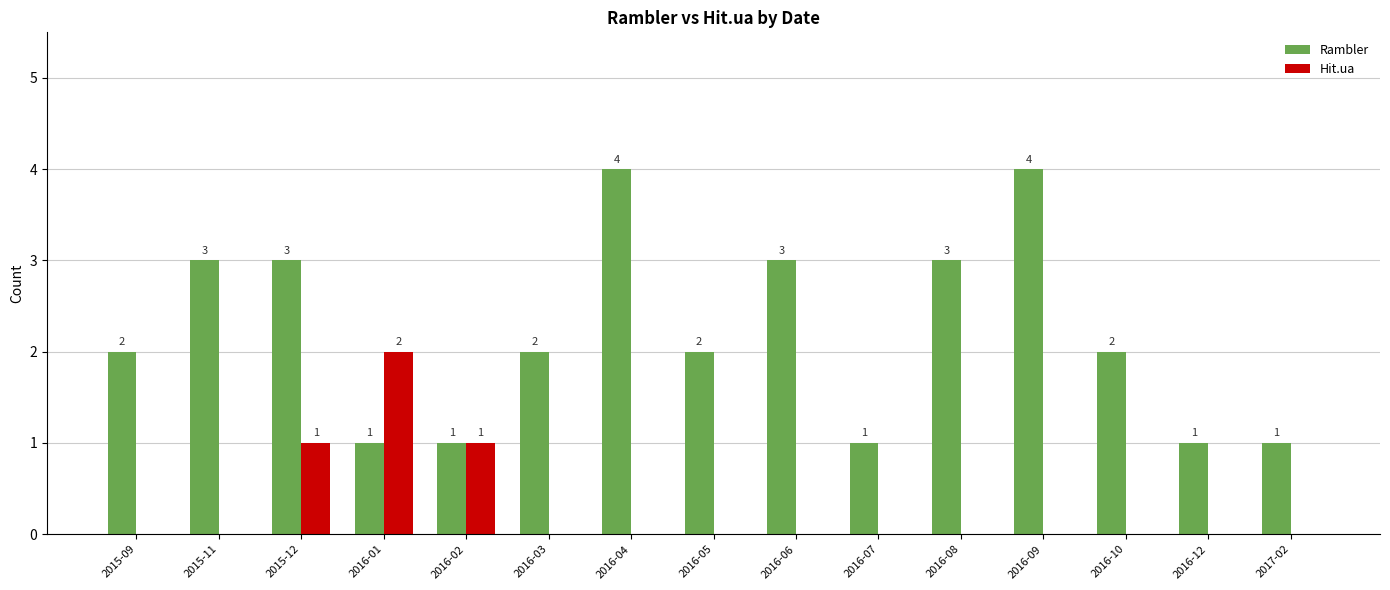

What is the total value across all series at 2016-09?

4